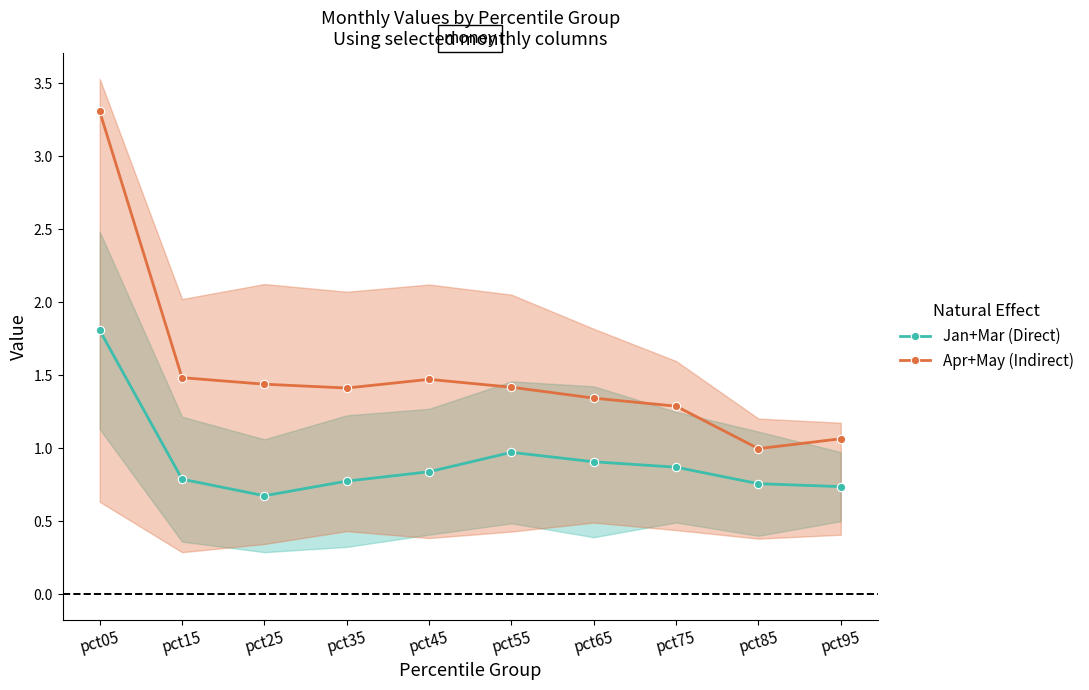

What are all the series names shown in the legend?

Jan+Mar (Direct), Apr+May (Indirect)